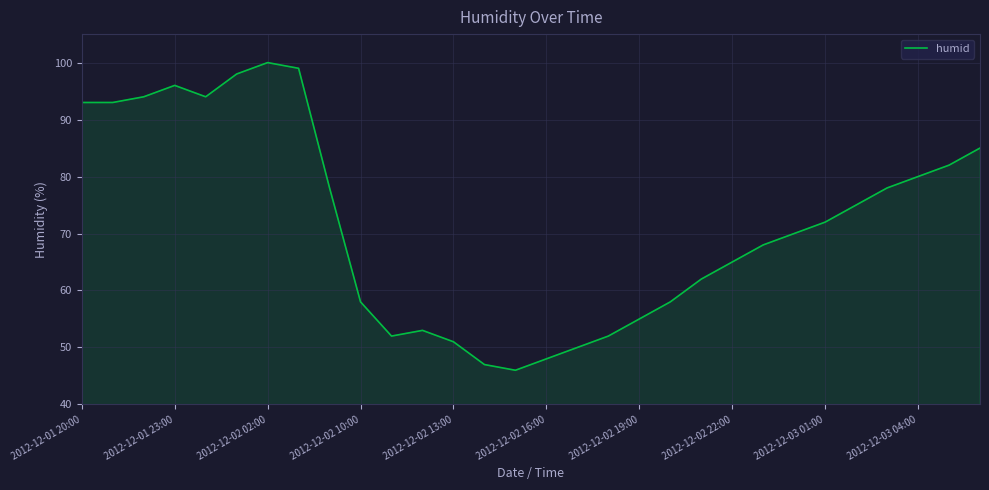

What is the difference between the second highest and second lowest values?

52